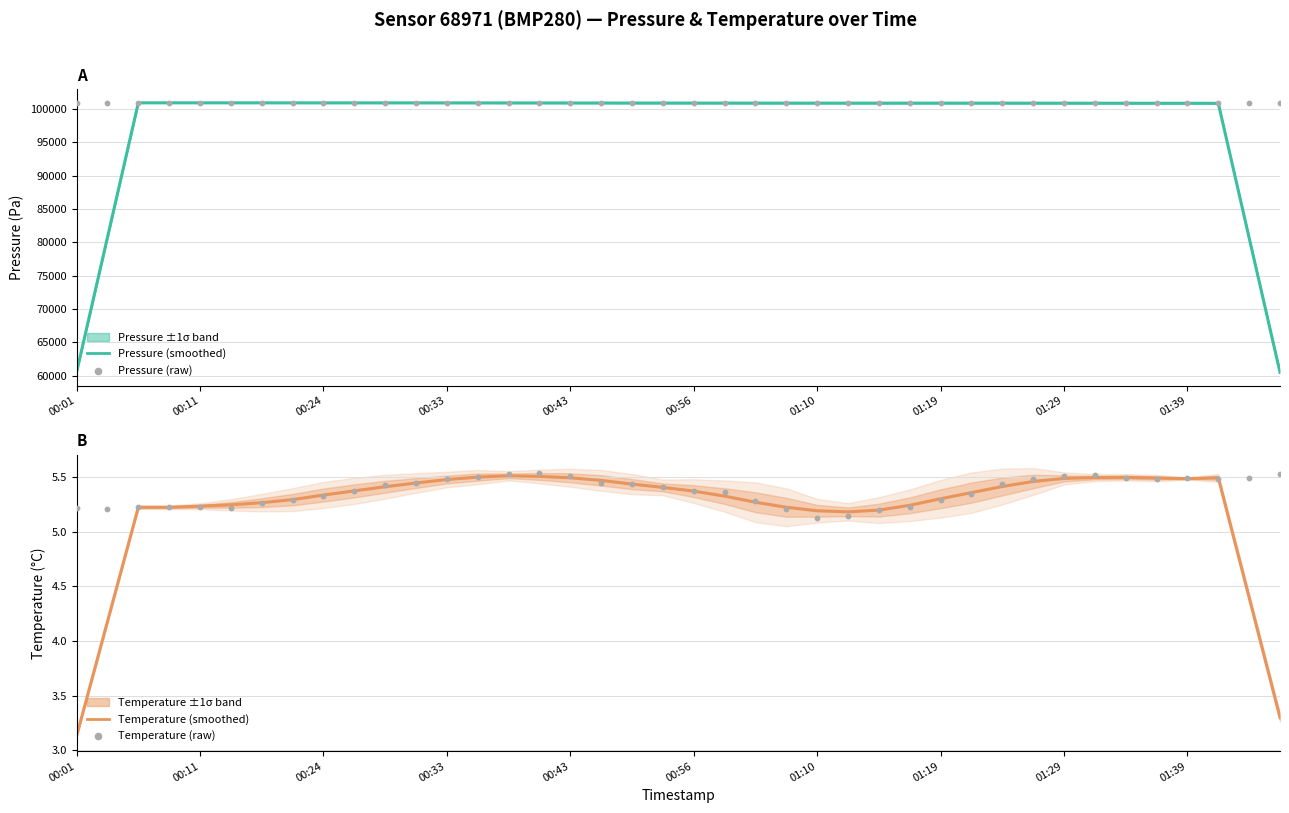

Which series has the largest Y range (max minus min)?

Pressure (smoothed)